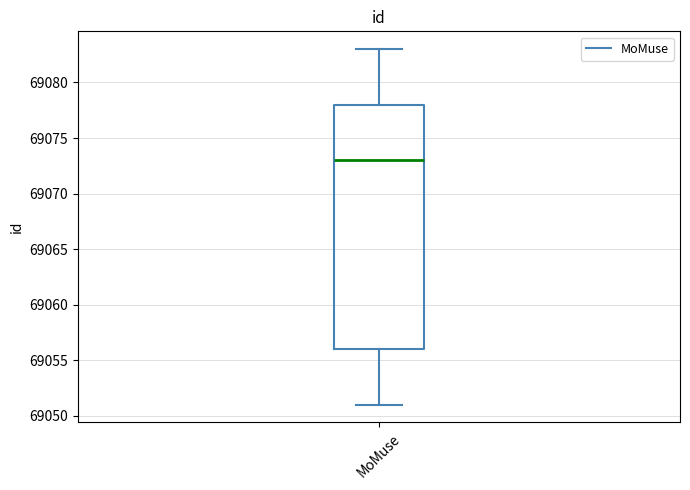

Where does the lower whisker of the box for MoMuse end on the y-axis? The values are not printed on the chart, so give them approximately, as read against the axis.

69051